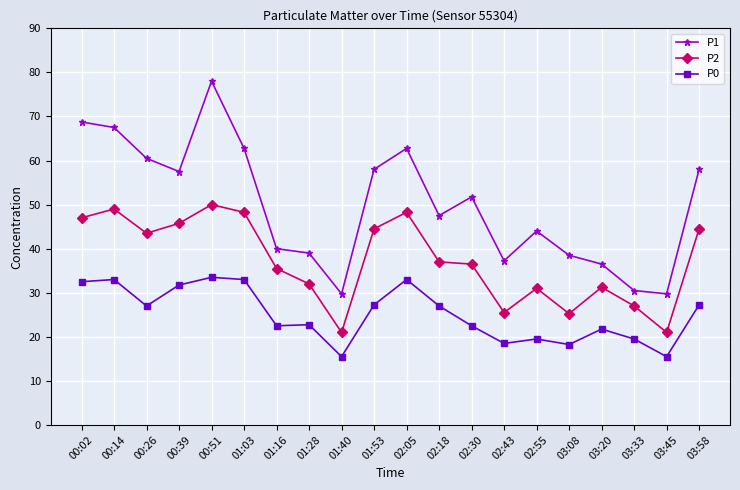

What is the value of the P0 point at the 3rd from the left?

27.0